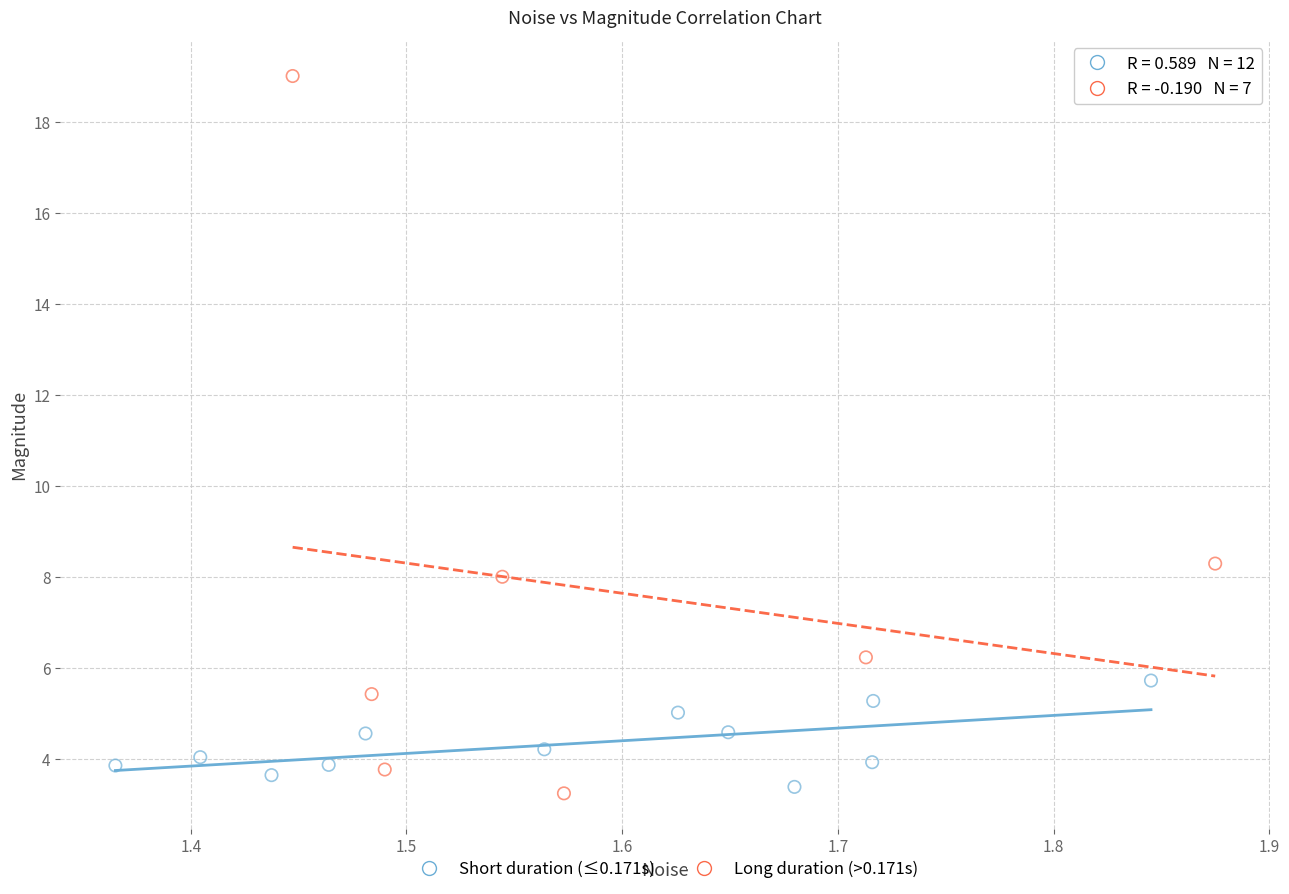

Which series has the widest spread of Y values?

Long duration (>0.171s)